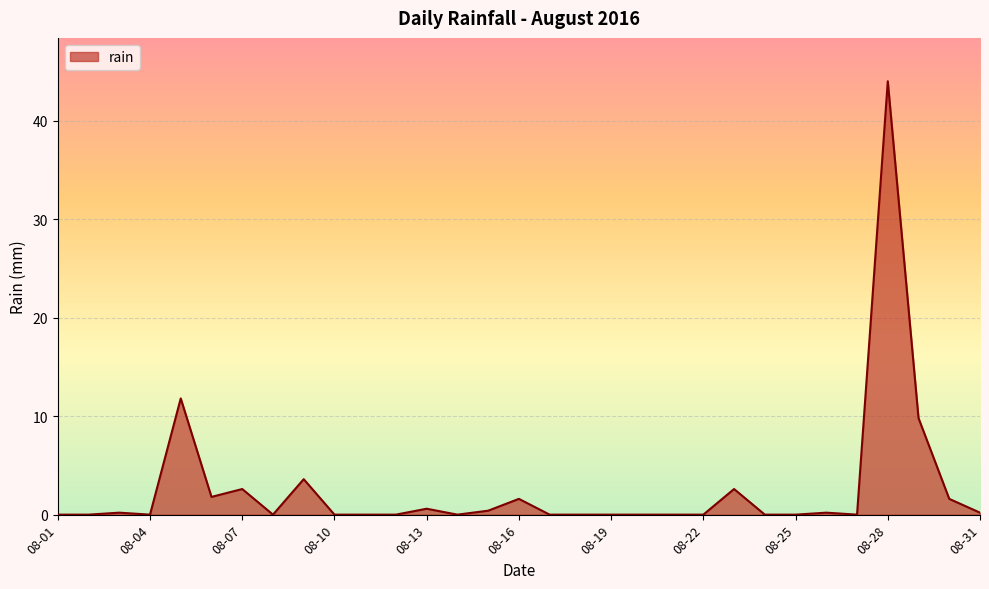

How many lines are shown in the chart?

1